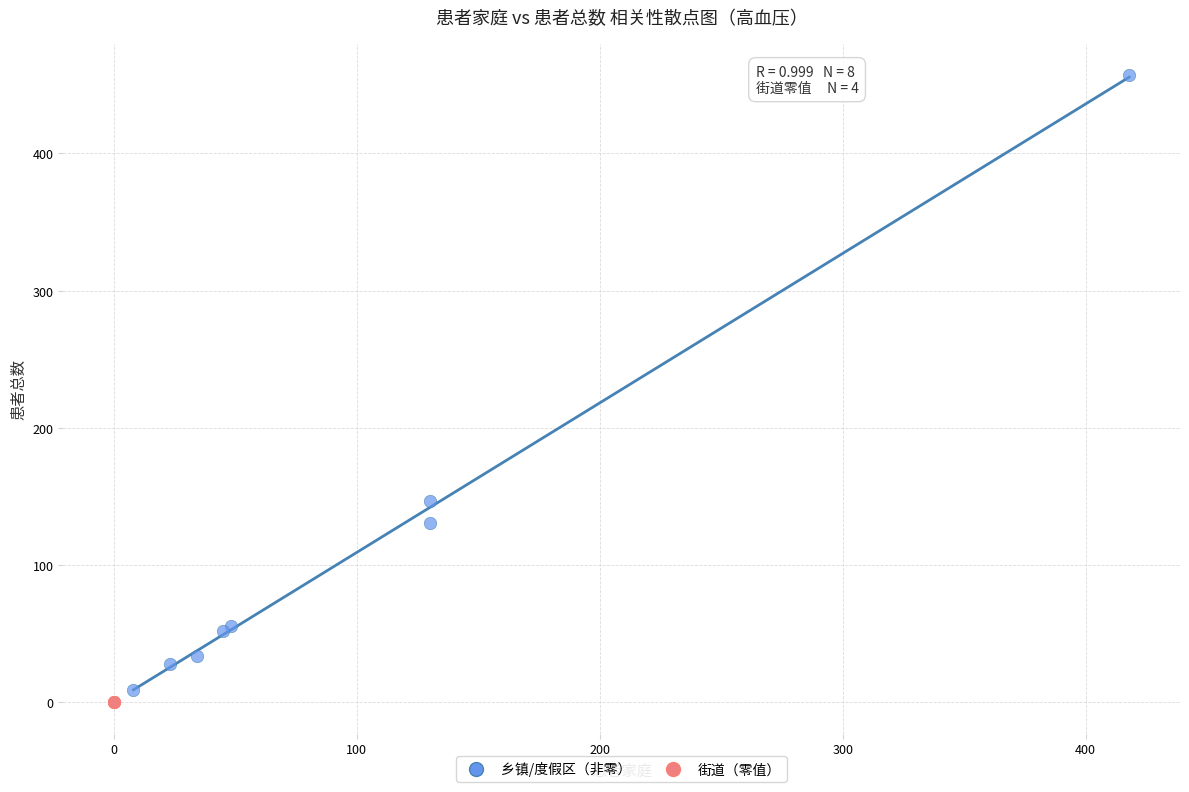

Which series contains the highest Y value?

乡镇/度假区（非零）